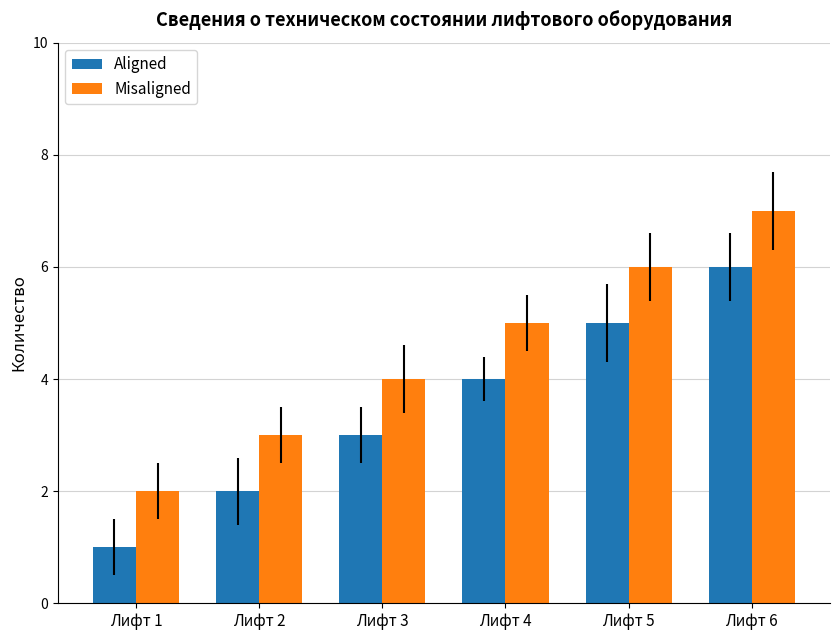

How many groups of bars are there?

6